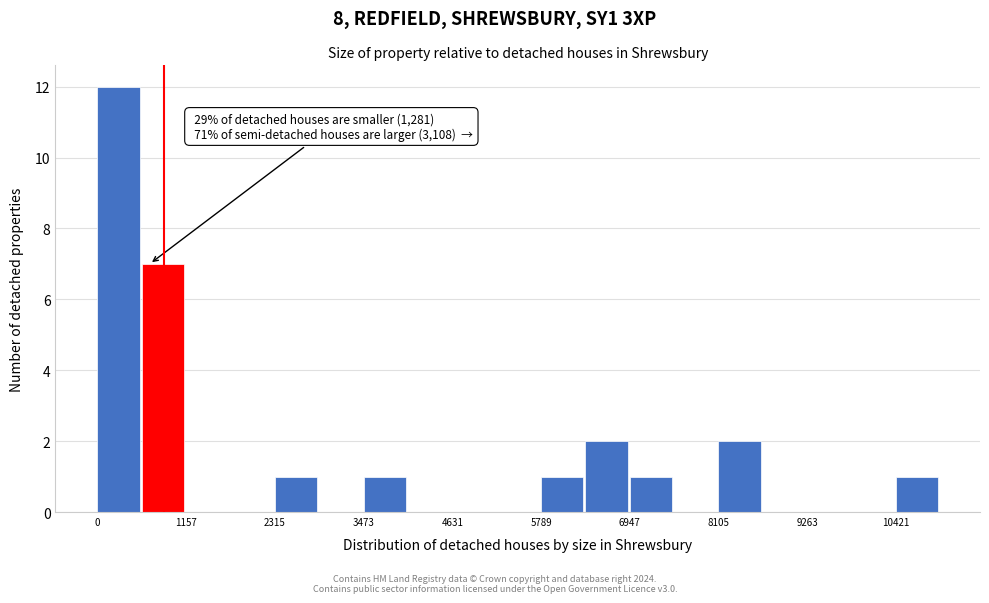

Around what value on the x-axis is the tallest bar? Give the approximate position of its centre, as read against the axis.

200